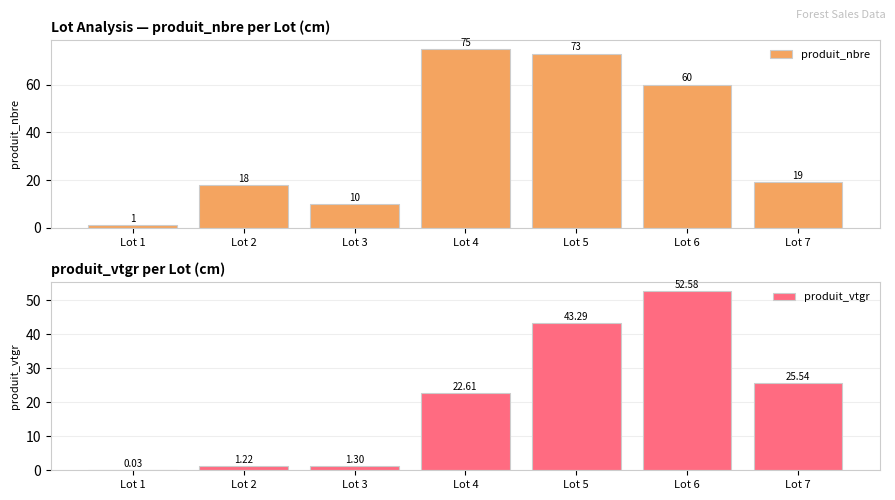

At which label does produit_nbre reach its minimum?

Lot 1